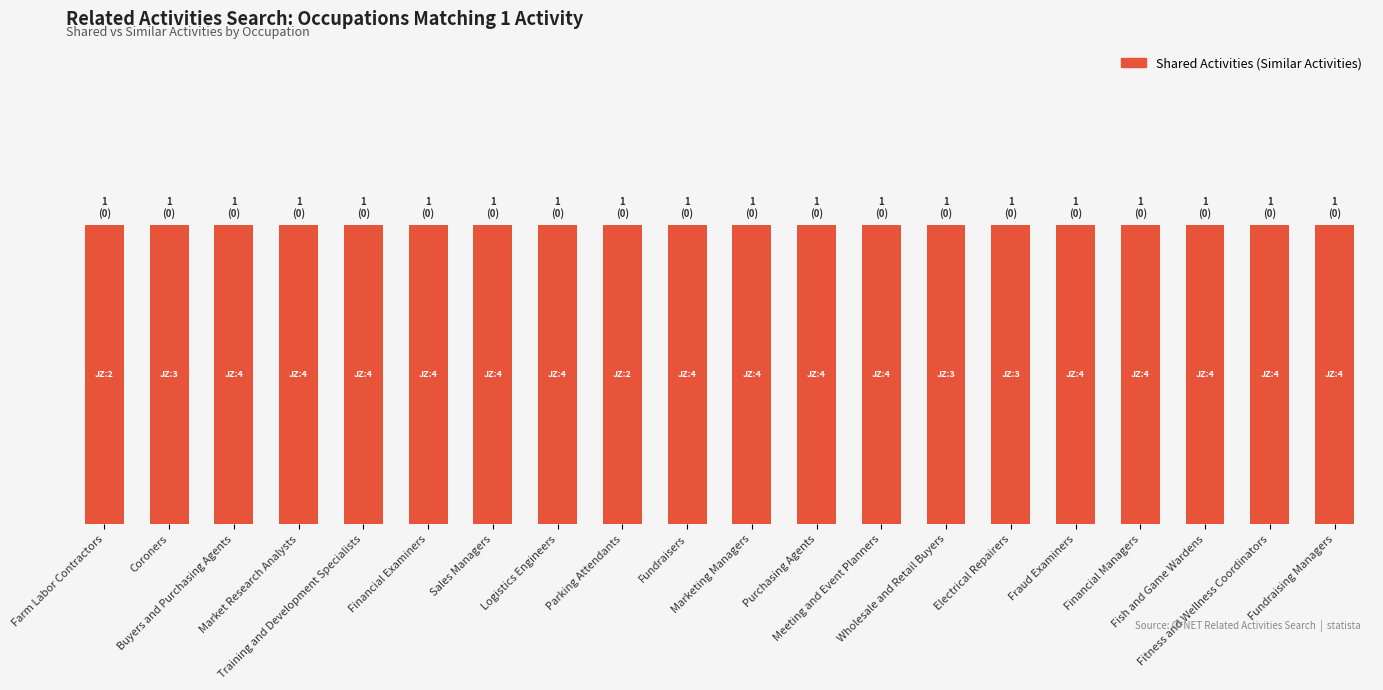

At Farm Labor Contractors, list the series in order from largest to smallest.

Shared Activities, Similar Activities